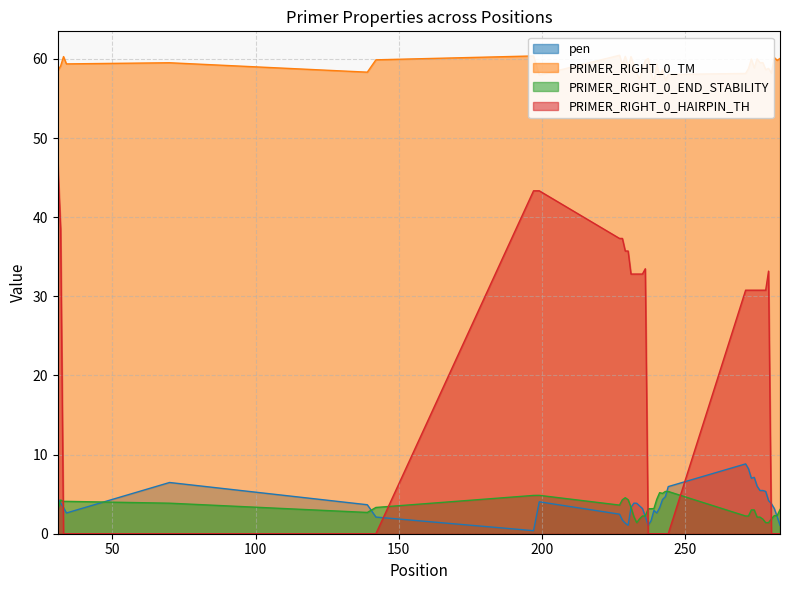

List the labels in order of PRIMER_RIGHT_0_END_STABILITY value, smallest first.

233, 278, 279, 277, 234, 280, 275, 276, 232, 235, 236, 271, 272, 281, 282, 139, 31, 273, 274, 283, 237, 238, 239, 142, 231, 227, 70, 33, 34, 32, 228, 230, 240, 229, 197, 199, 242, 241, 243, 244